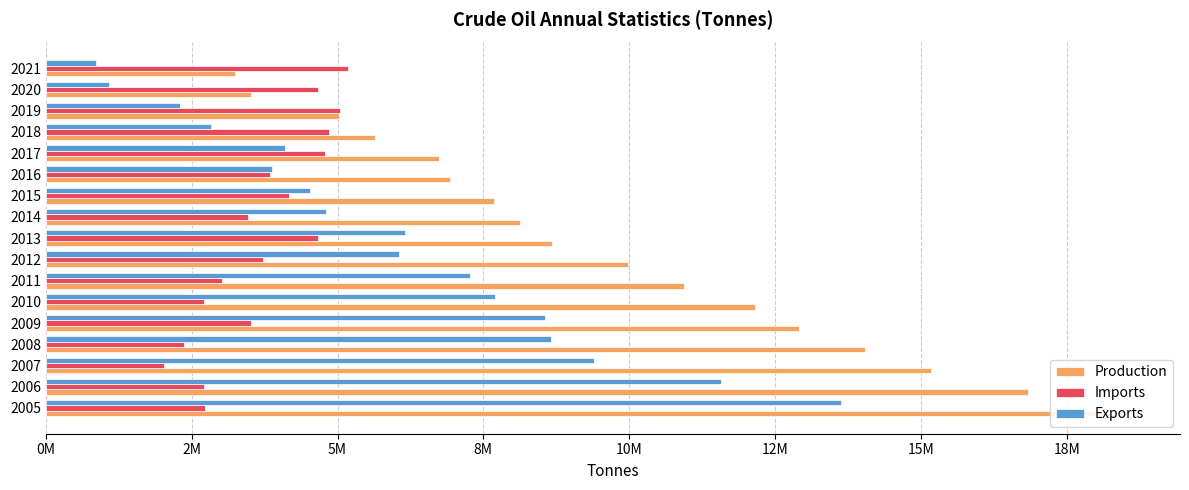

List the series in order of their overall mean, highest first.

Production, Exports, Imports